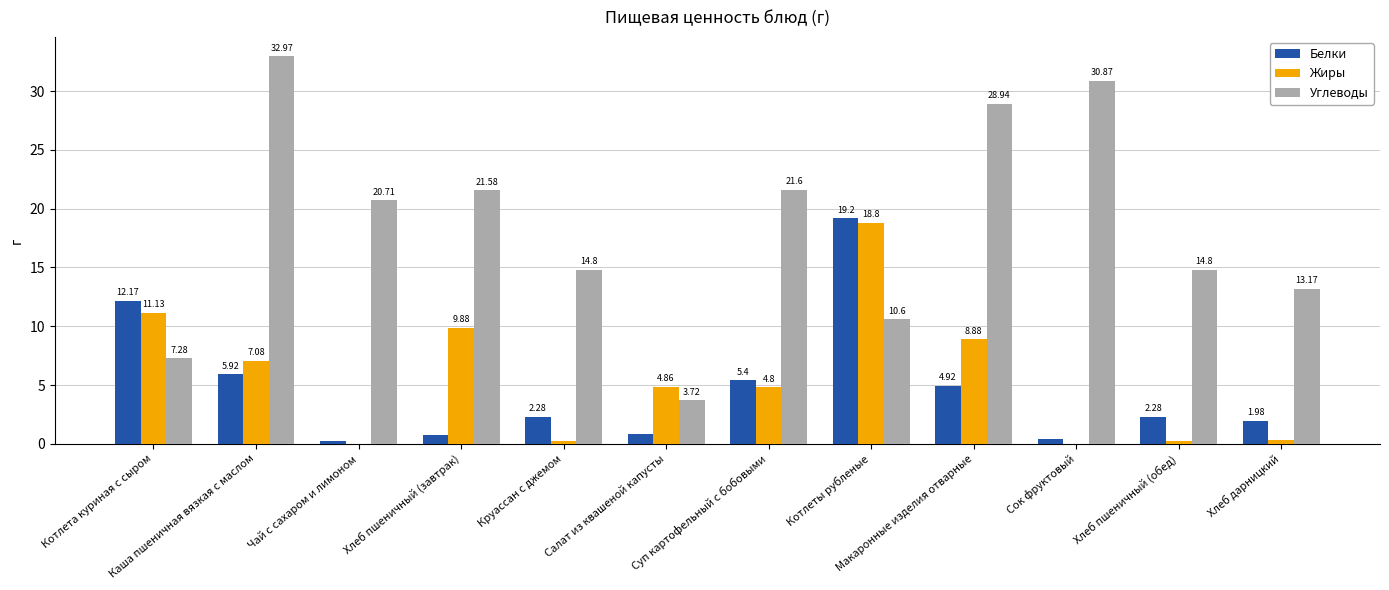

True or false: Жиры has a value of 9.4 at Котлеты рубленые.

False